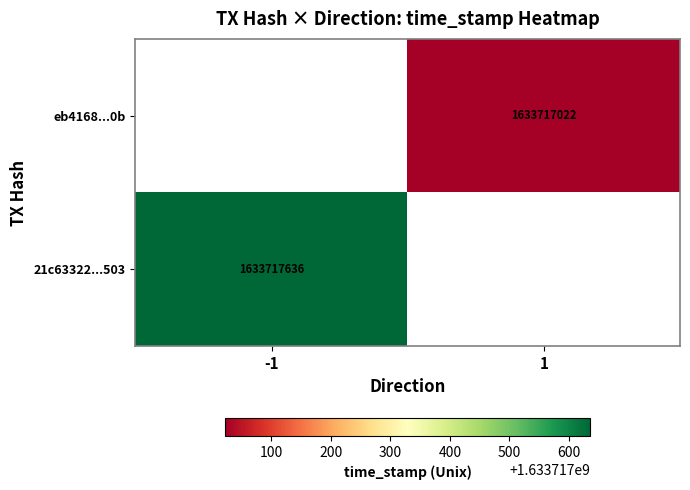

Which series has the widest spread of values?

21c63322f719240877a9f2ba810b861897dc503